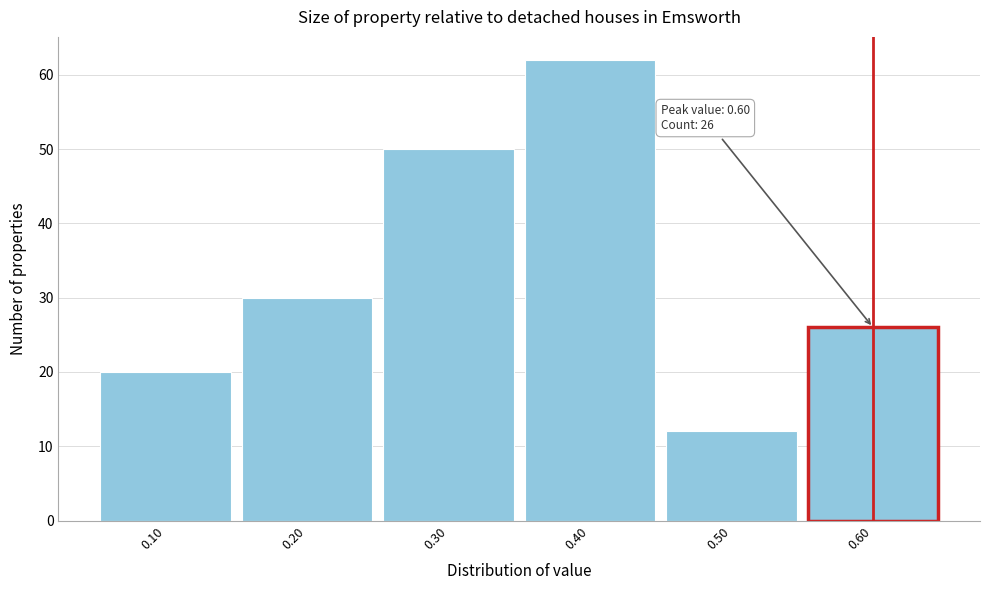

Over which range of the x-axis is the bar tallest?

0.35 to 0.45